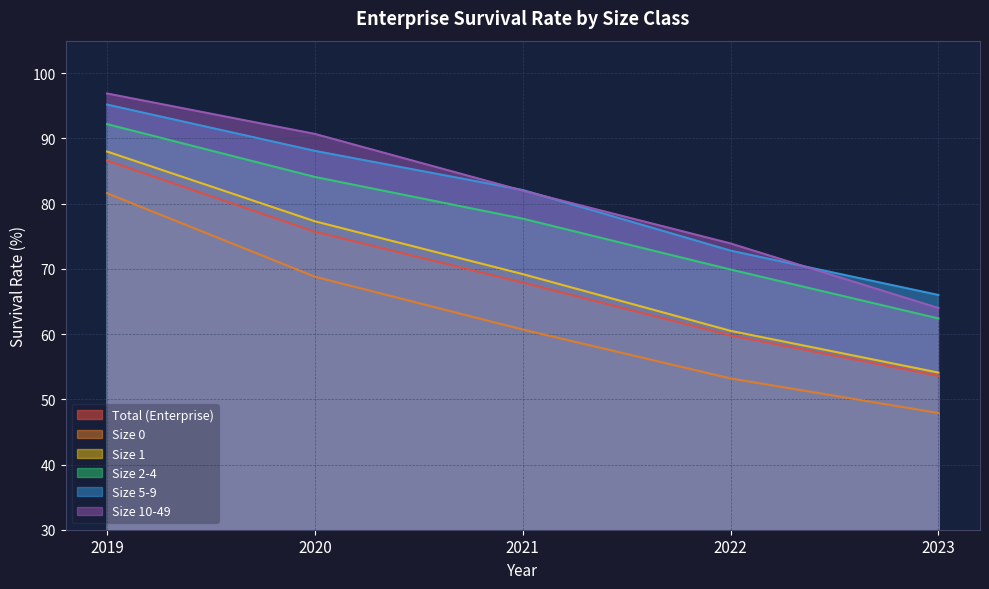

What is the difference between the Size 0 values at 2021 and 2019?

20.9